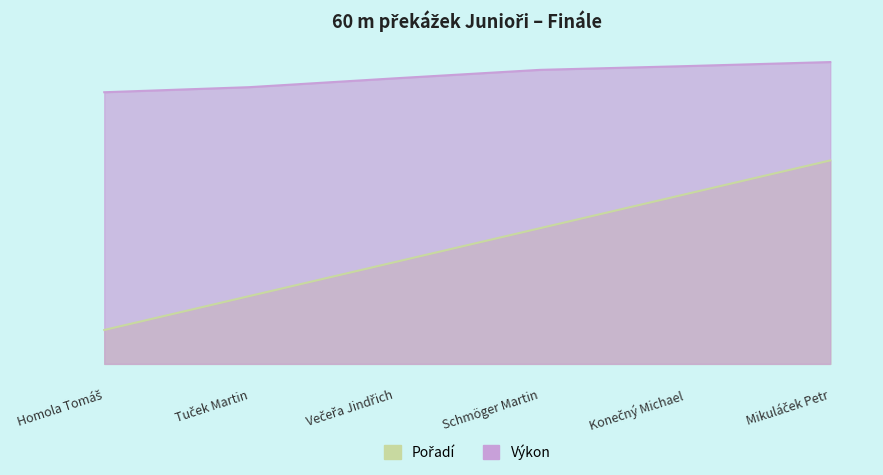

What is the difference between the Výkon values at Mikuláček Petr and Schmöger Martin?

0.2